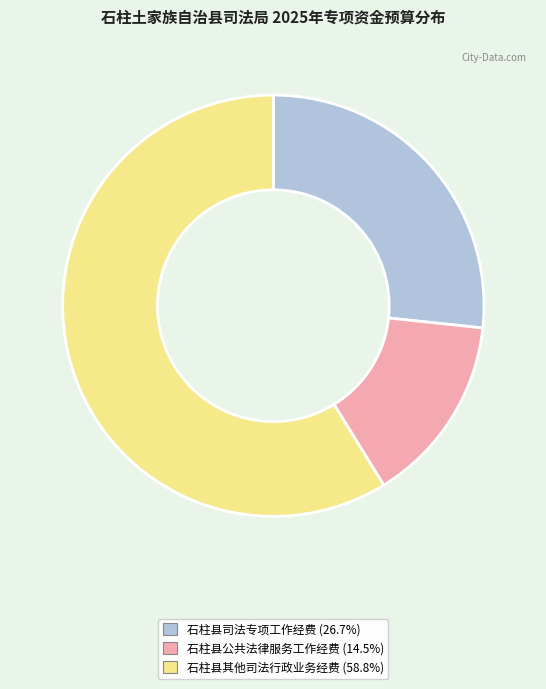

Is the sum of 石柱县其他司法行政业务经费 and 石柱县公共法律服务工作经费 greater than half?

Yes